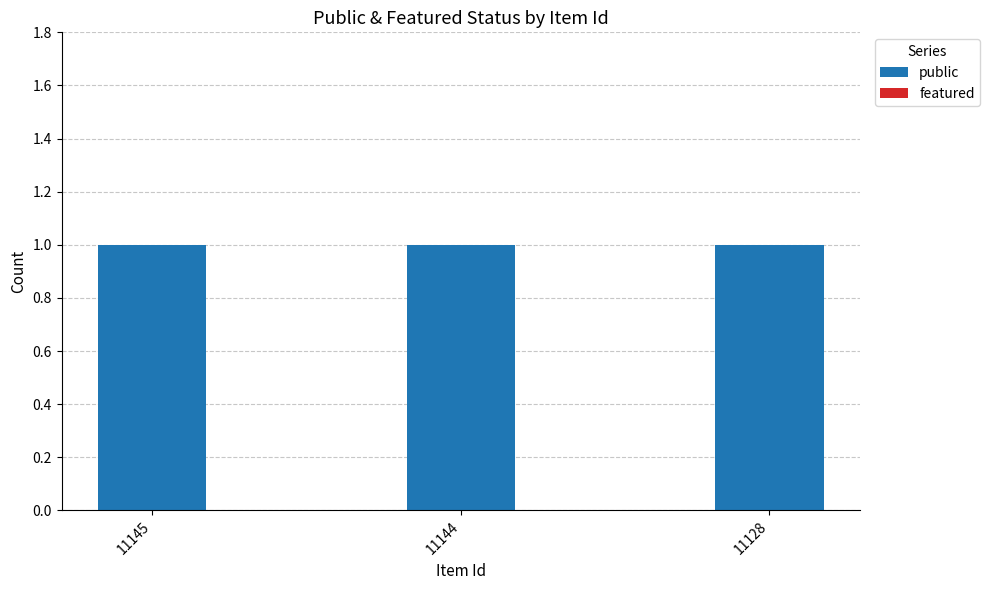

At which label is featured closest to 0?

11145